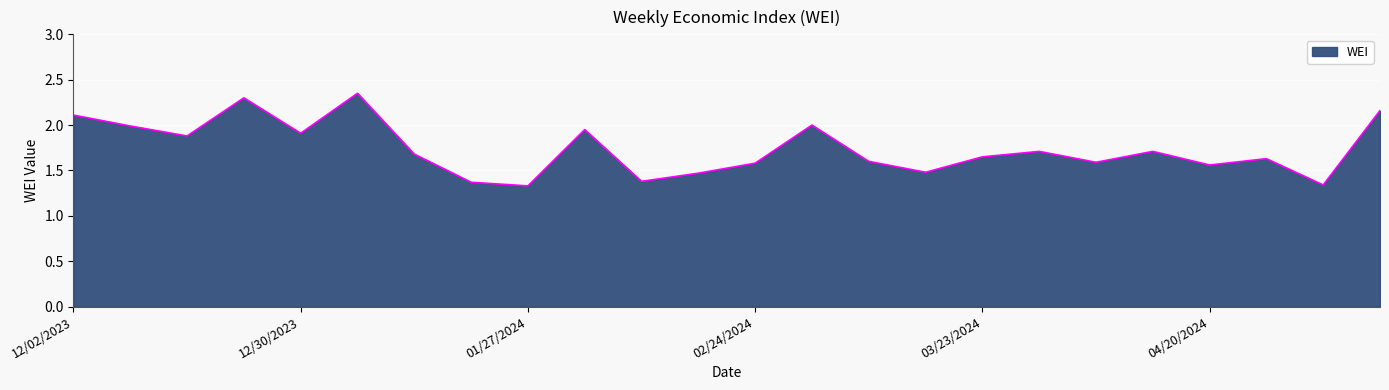

What is the label of the 8th point from the right?

03/23/2024